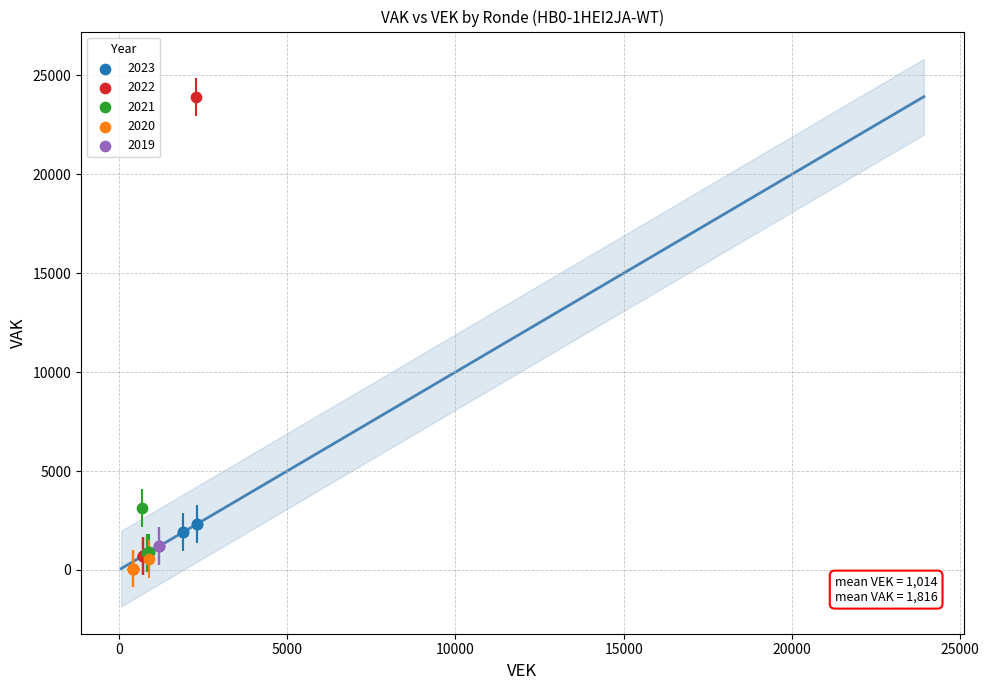

What are all the series names shown in the legend?

2023, 2022, 2021, 2020, 2019